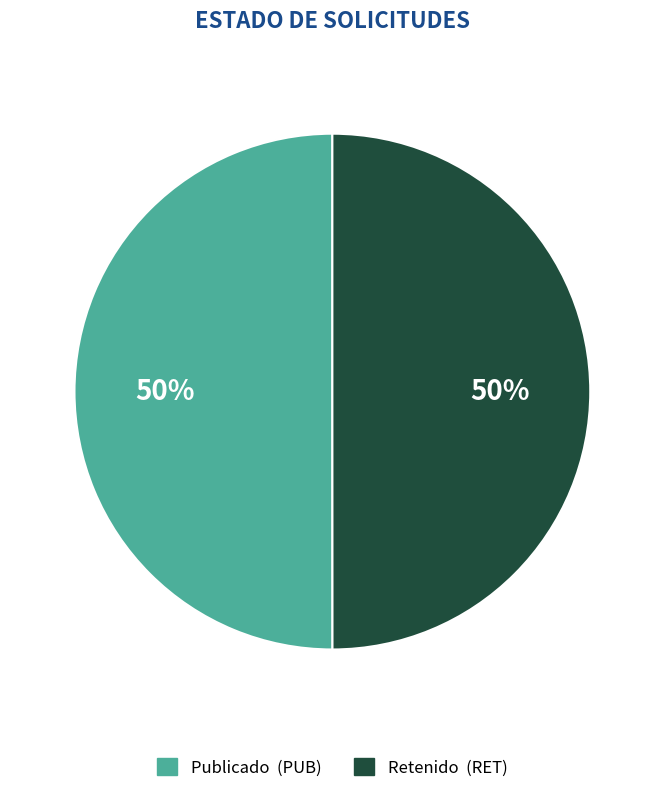

To the nearest percent, what is the average slice percentage?

50%